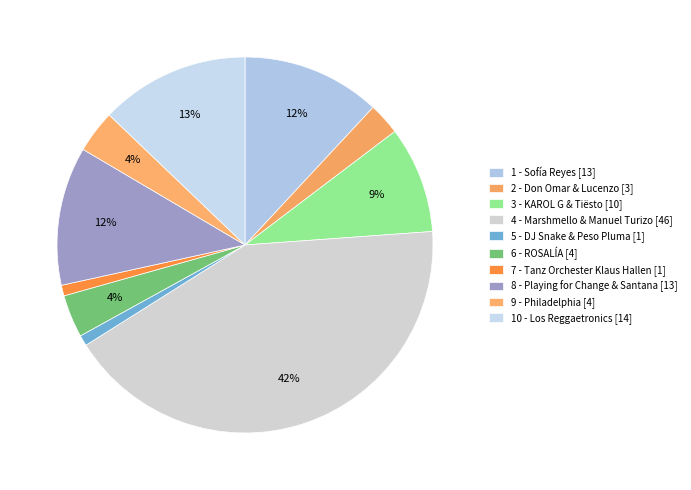

Is it true that 6 - ROSALÍA [4] is 12% of the pie?

False